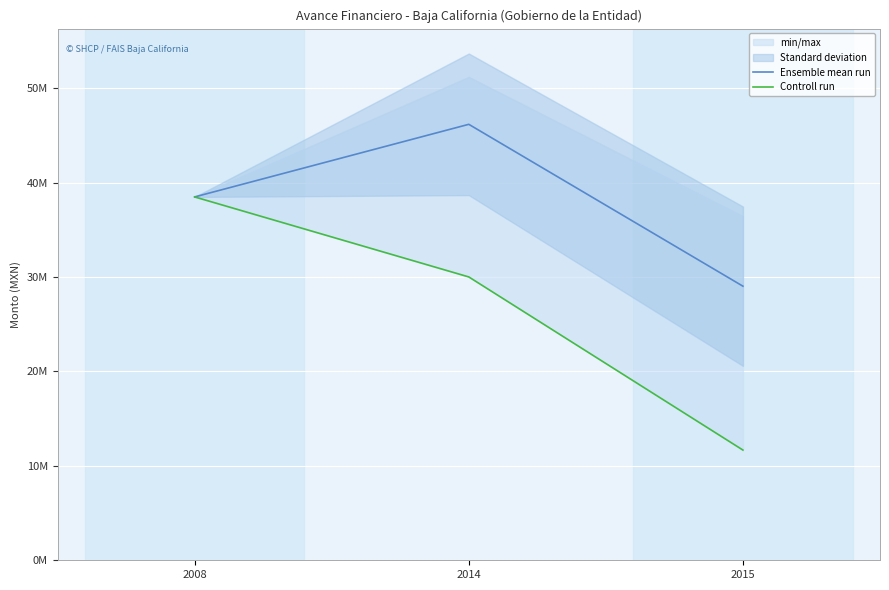

Which series has the largest total across all categories?

Ensemble mean run